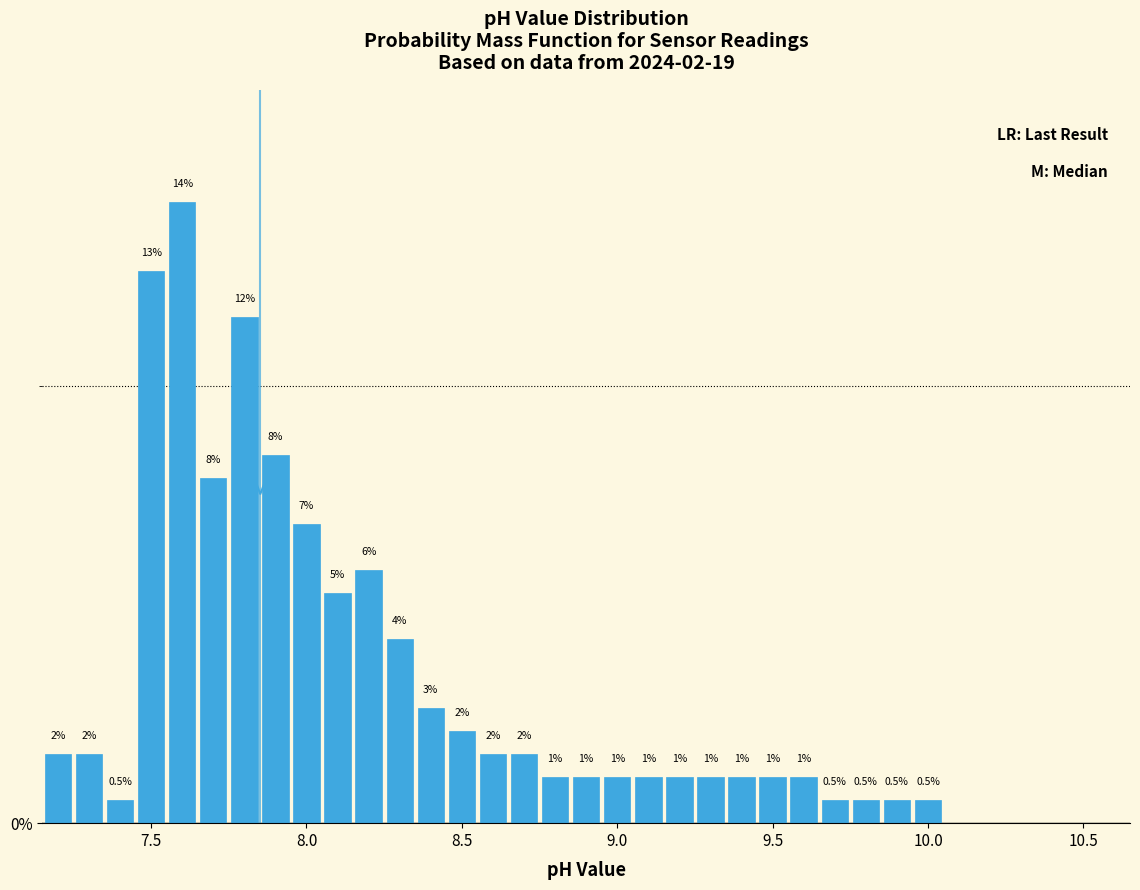

Around what value on the x-axis is the tallest bar? Give the approximate position of its centre, as read against the axis.

7.60